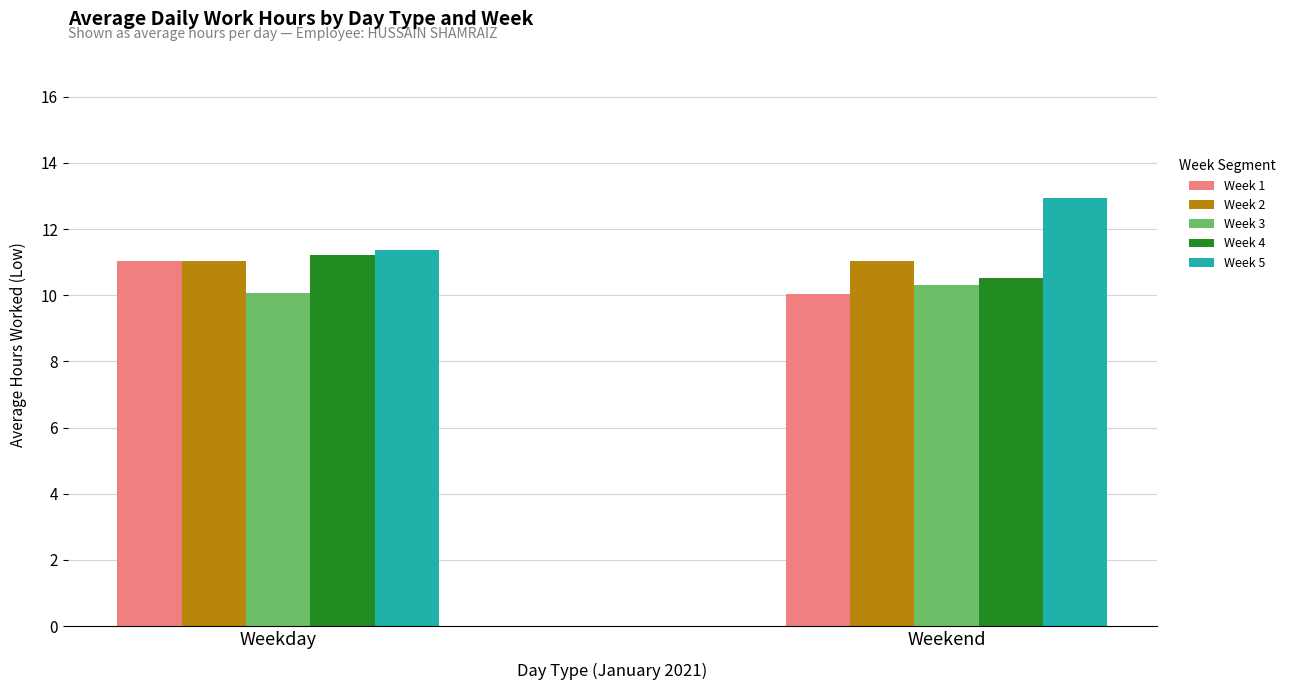

What is the greatest value displayed?

12.9